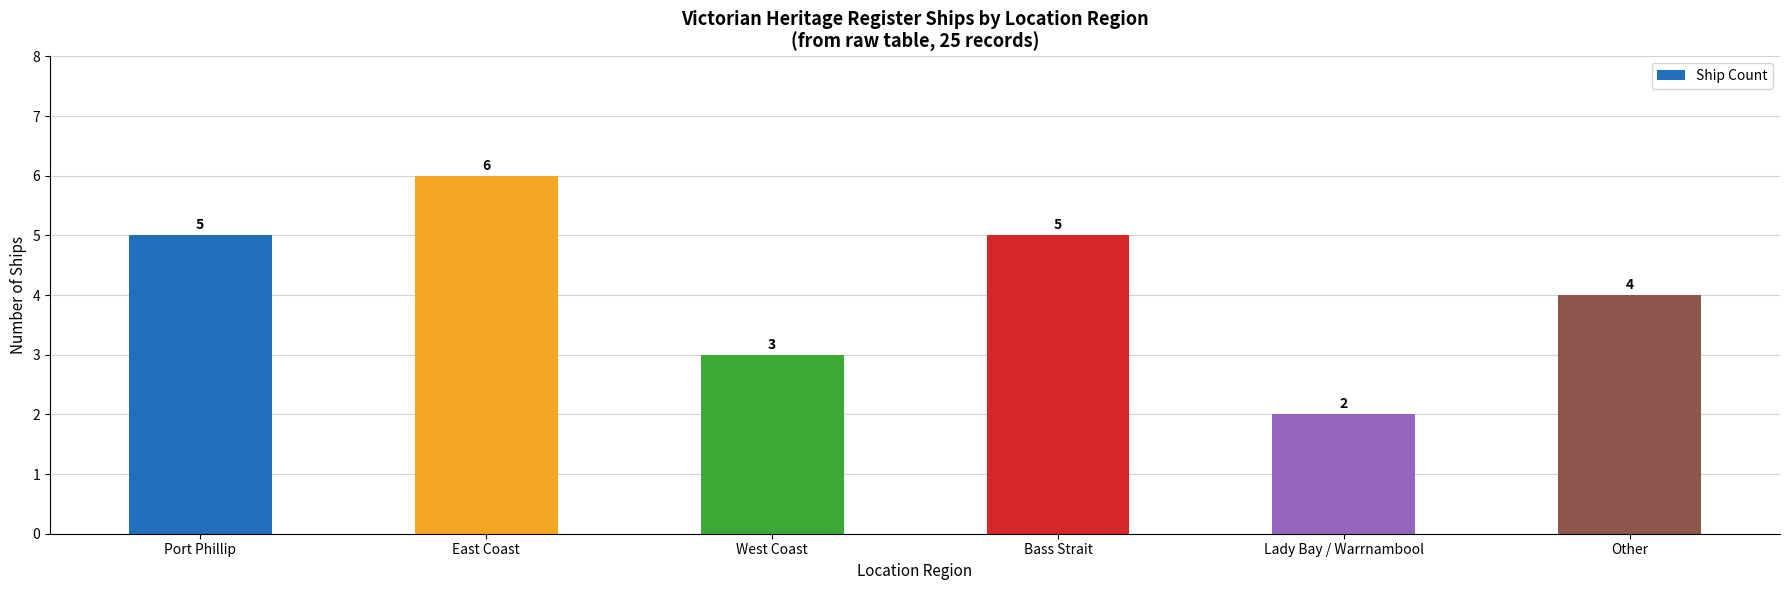

What is the difference between the maximum and minimum values?

4